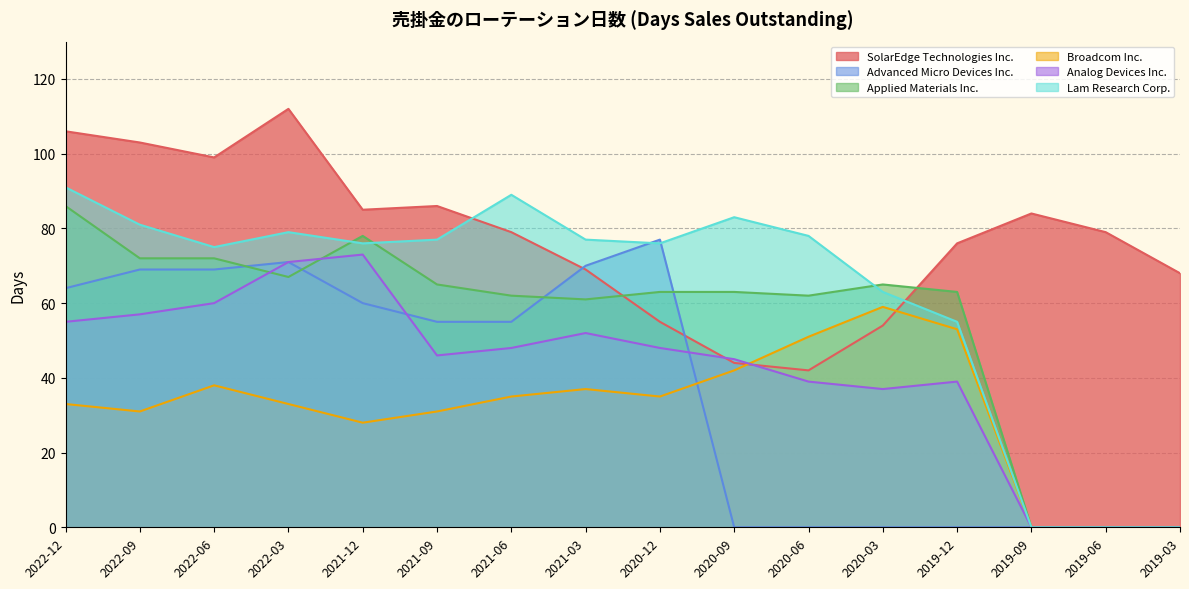

Does the chart display data point markers on the line(s)?

No